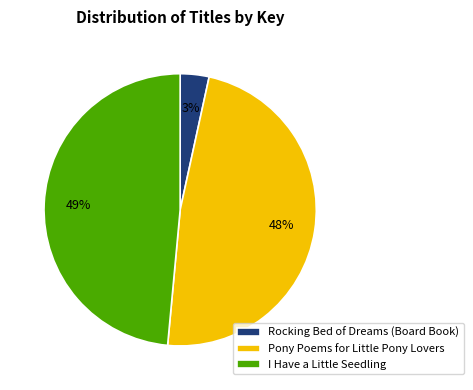

Between Pony Poems for Little Pony Lovers and Rocking Bed of Dreams (Board Book), which is larger?

Pony Poems for Little Pony Lovers